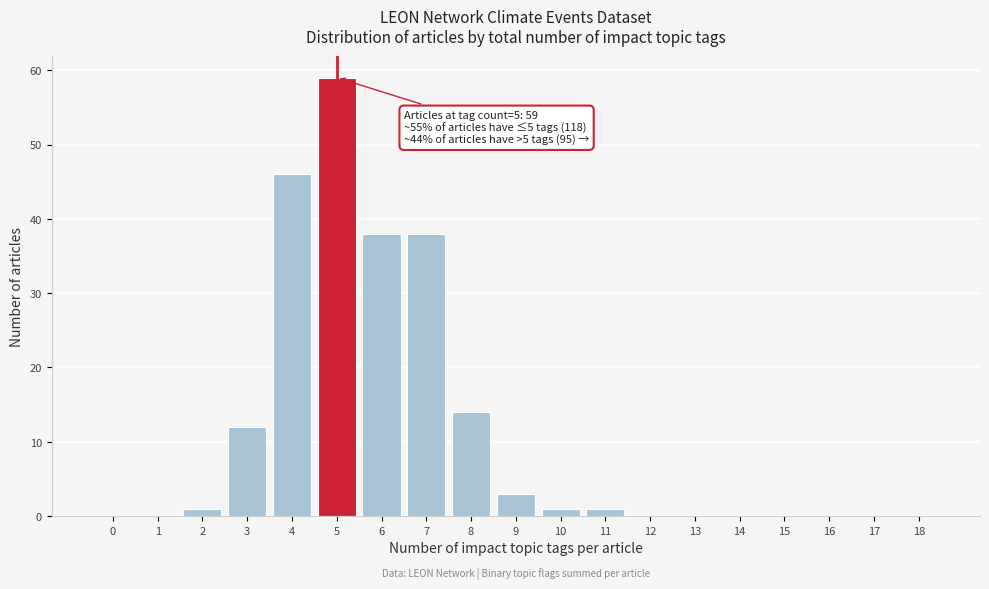

Reading right to left, what are all the values shown in this chart?

18=0	17=0	16=0	15=0	14=0	13=0	12=0	11=1	10=1	9=3	8=14	7=38	6=38	5=59	4=46	3=12	2=1	1=0	0=0